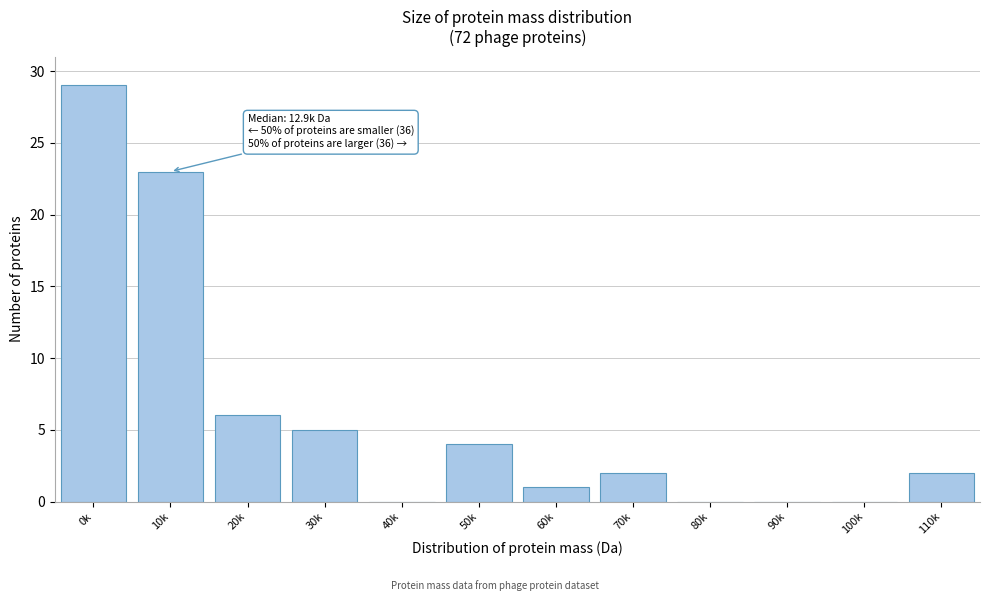

Reading left to right, transcribe all the data shown in this chart.

0k=29	10k=23	20k=6	30k=5	40k=0	50k=4	60k=1	70k=2	80k=0	90k=0	100k=0	110k=2